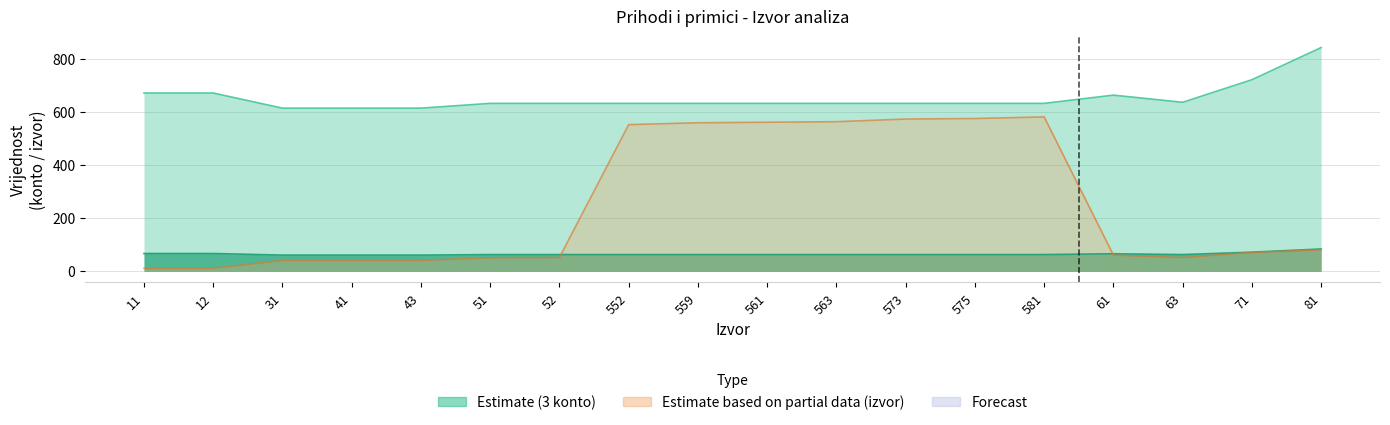

Read the Forecast (izvor numeric) value at 575.

575